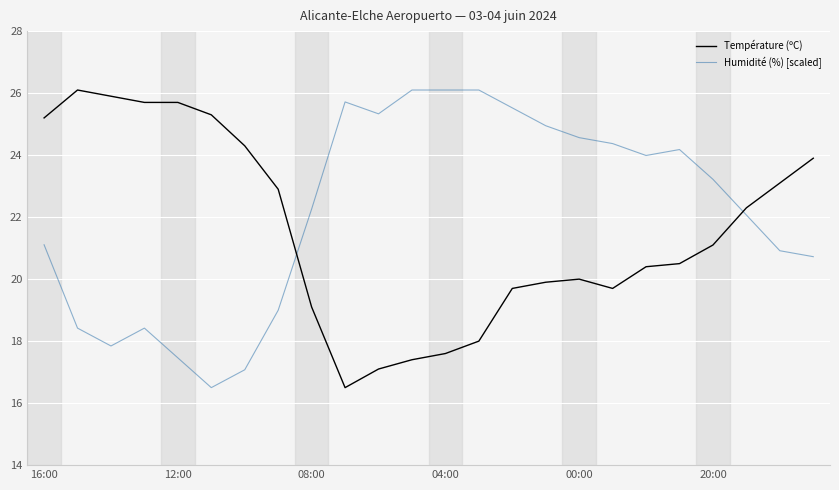

What is the difference between the maximum and minimum values in the Température (ºC) series?

9.6